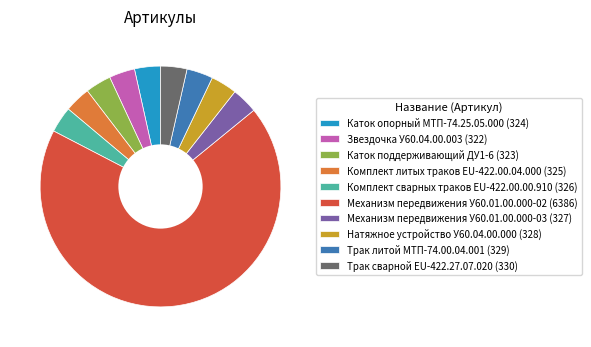

Is it true that Механизм передвижения У60.01.00.000-02 is 83% of the pie?

False